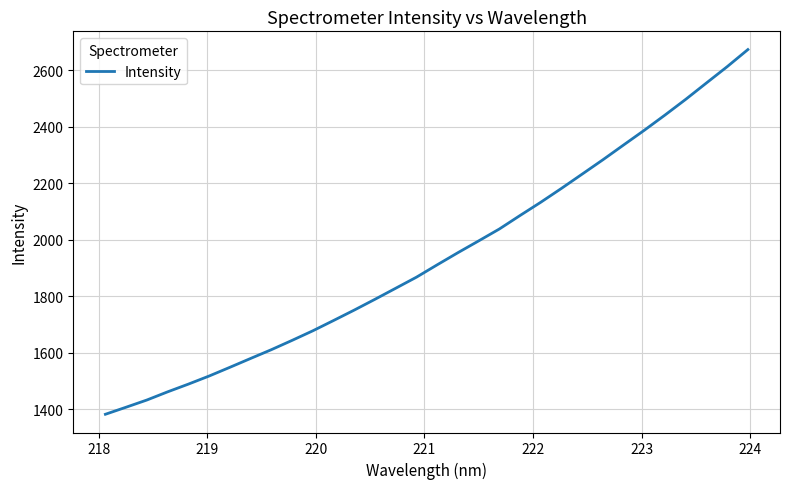

What is the smallest value displayed?

1382.8